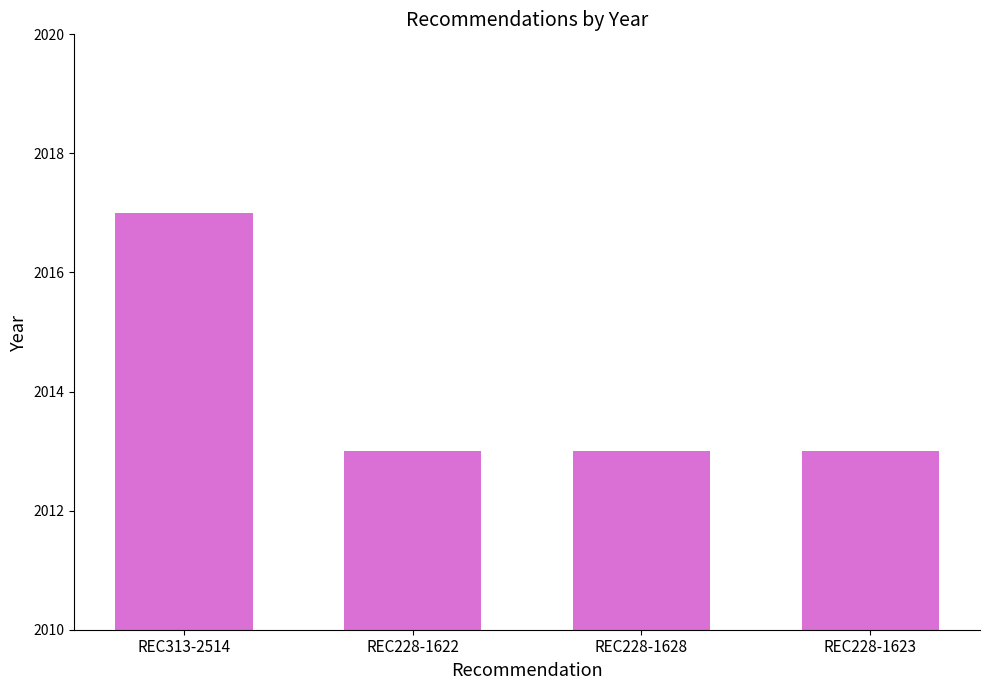

What is the ratio of the value at REC228-1622 to the value at REC228-1623?

1.0